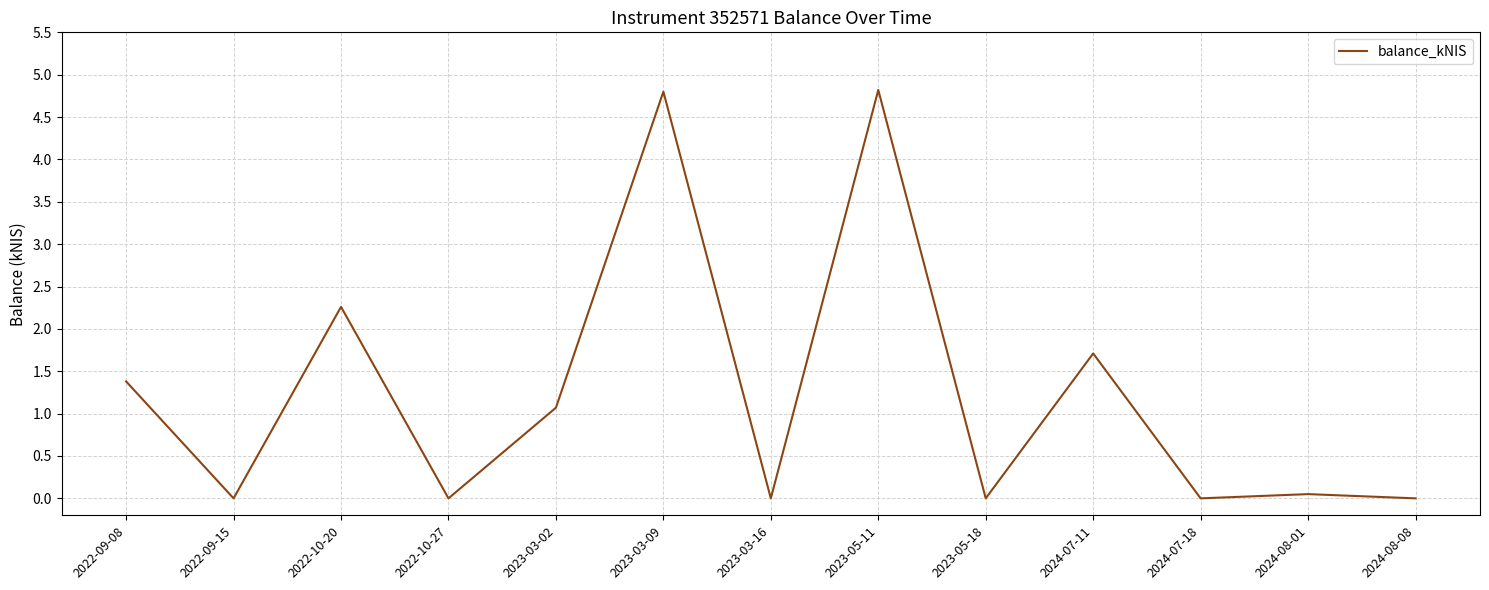

What value does the data have at 2024-07-11?

1.7